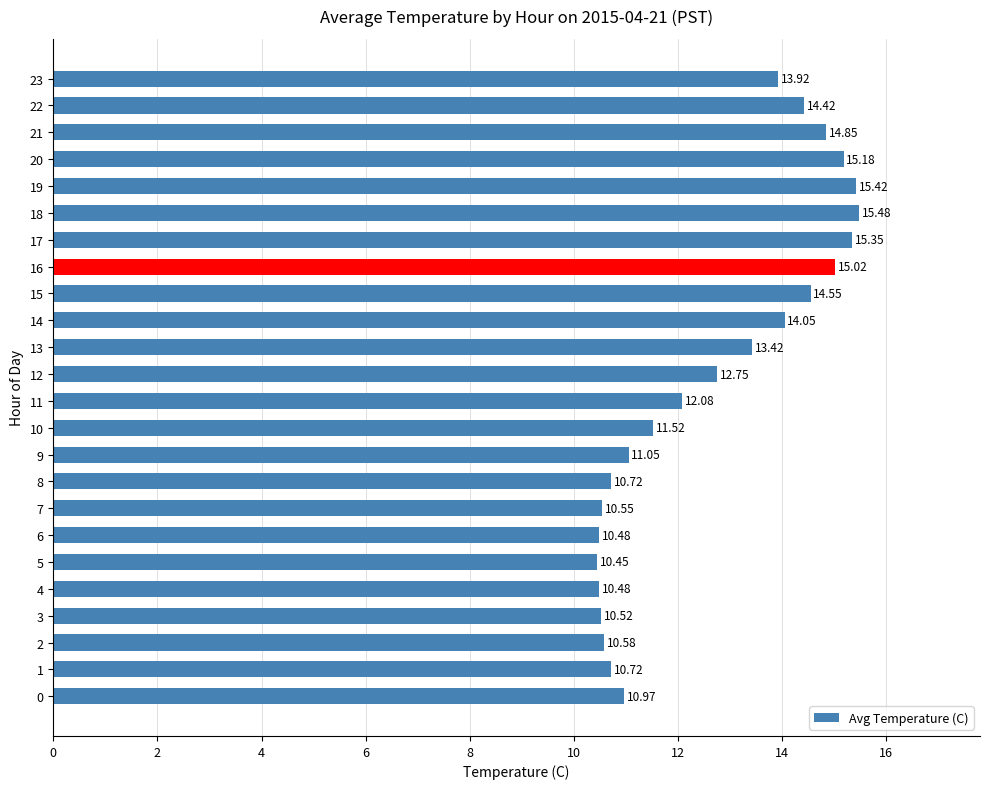

What is the average value?

12.7